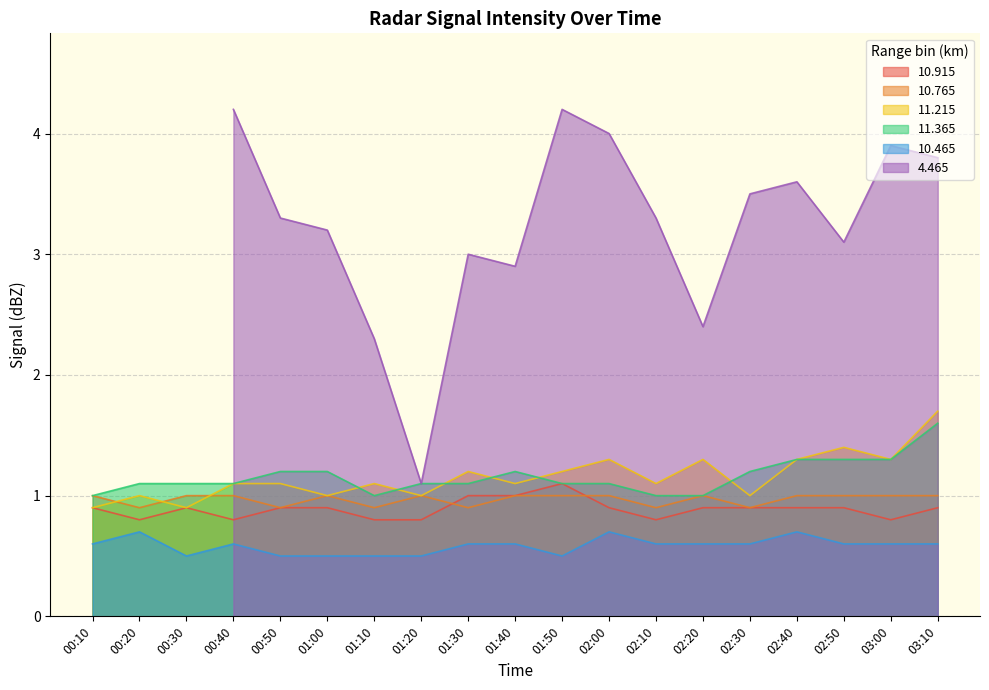

What is the minimum value for 10.765?

0.9